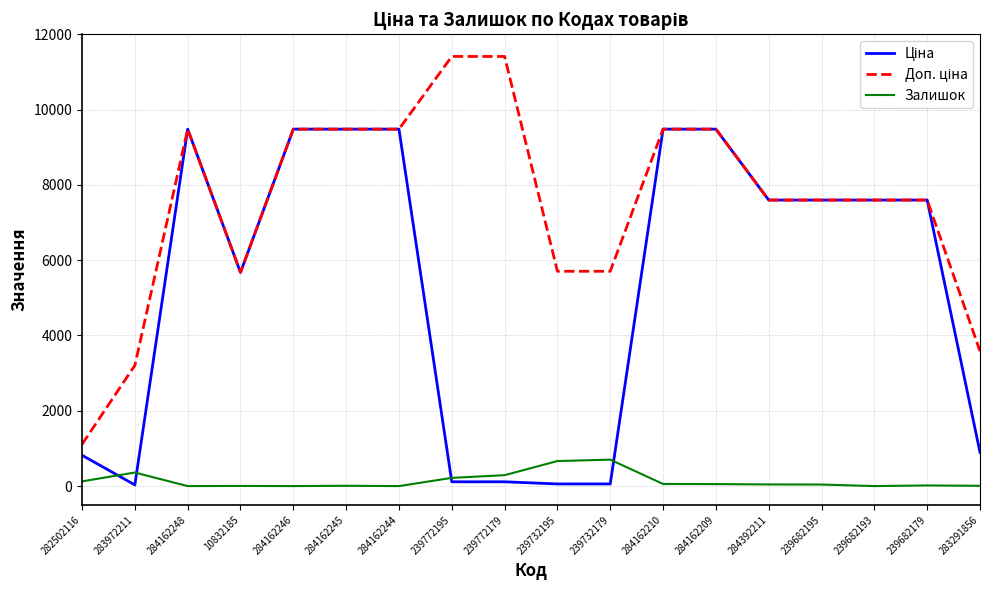

What is the greatest value displayed?

11410.0